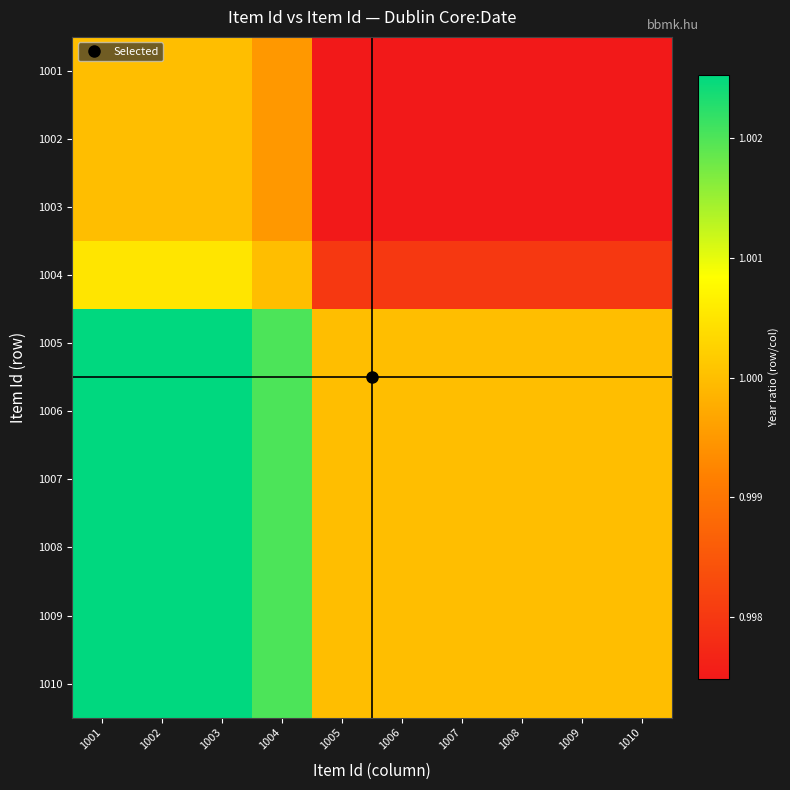

Reading left to right, what are all the values shown in this chart?

1001: 1001=1.0	1002=1.0	1003=1.0	1004=1.0	1005=1.0	1006=1.0	1007=1.0	1008=1.0	1009=1.0	1010=1.0
1002: 1001=1.0	1002=1.0	1003=1.0	1004=1.0	1005=1.0	1006=1.0	1007=1.0	1008=1.0	1009=1.0	1010=1.0
1003: 1001=1.0	1002=1.0	1003=1.0	1004=1.0	1005=1.0	1006=1.0	1007=1.0	1008=1.0	1009=1.0	1010=1.0
1004: 1001=1.0	1002=1.0	1003=1.0	1004=1.0	1005=1.0	1006=1.0	1007=1.0	1008=1.0	1009=1.0	1010=1.0
1005: 1001=1.0	1002=1.0	1003=1.0	1004=1.0	1005=1.0	1006=1.0	1007=1.0	1008=1.0	1009=1.0	1010=1.0
1006: 1001=1.0	1002=1.0	1003=1.0	1004=1.0	1005=1.0	1006=1.0	1007=1.0	1008=1.0	1009=1.0	1010=1.0
1007: 1001=1.0	1002=1.0	1003=1.0	1004=1.0	1005=1.0	1006=1.0	1007=1.0	1008=1.0	1009=1.0	1010=1.0
1008: 1001=1.0	1002=1.0	1003=1.0	1004=1.0	1005=1.0	1006=1.0	1007=1.0	1008=1.0	1009=1.0	1010=1.0
1009: 1001=1.0	1002=1.0	1003=1.0	1004=1.0	1005=1.0	1006=1.0	1007=1.0	1008=1.0	1009=1.0	1010=1.0
1010: 1001=1.0	1002=1.0	1003=1.0	1004=1.0	1005=1.0	1006=1.0	1007=1.0	1008=1.0	1009=1.0	1010=1.0